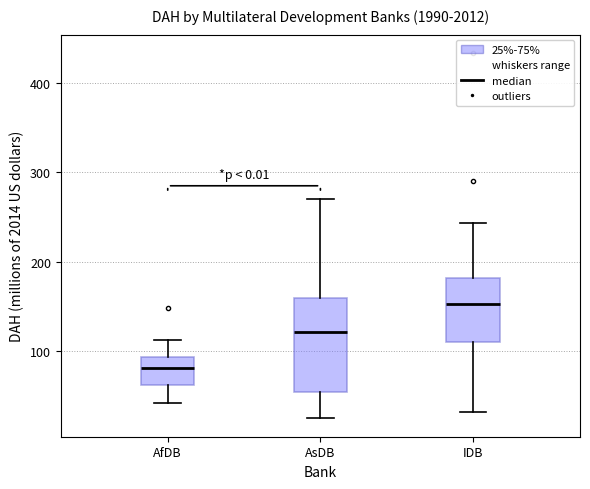

Reading left to right, read every box against the y-axis: the position of its median line, the range the box covers, and the ends of its whiskers. The values are not printed on the chart, so give them approximately, as read against the axis.

AfDB: median 80, box 60 to 90, whiskers 40 to 110
AsDB: median 120, box 50 to 160, whiskers 20 to 270
IDB: median 150, box 110 to 180, whiskers 30 to 240